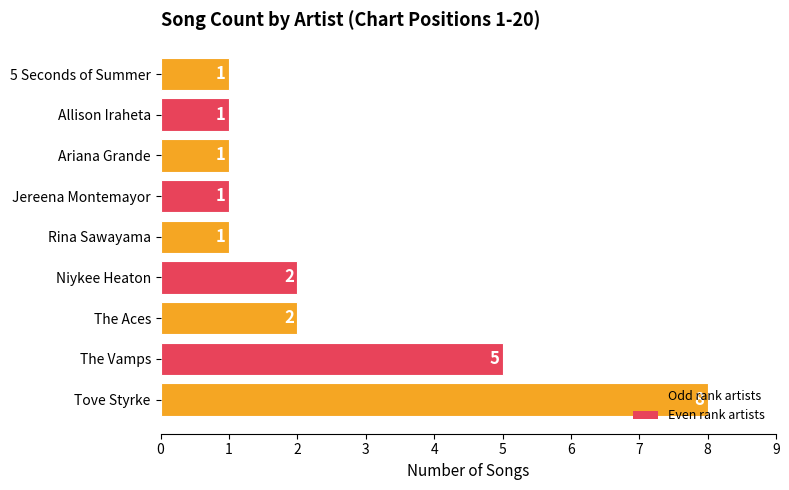

Where is the data nearest to the value 4?

The Vamps